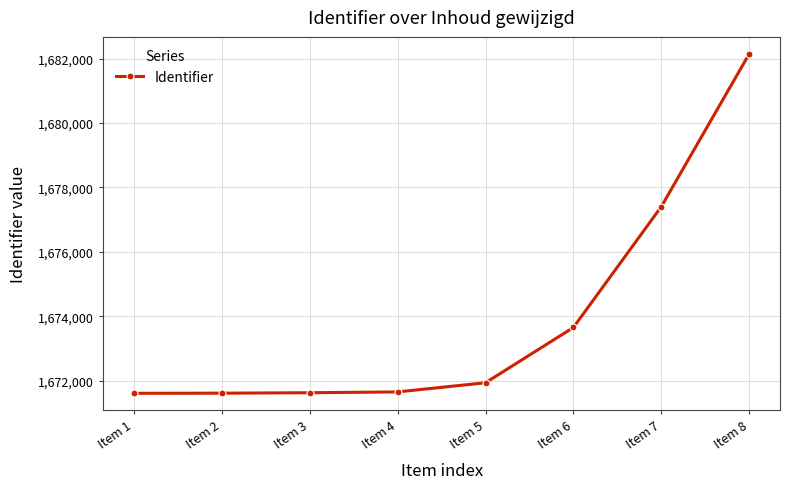

What is the value of the 7th point from the left?

1677406